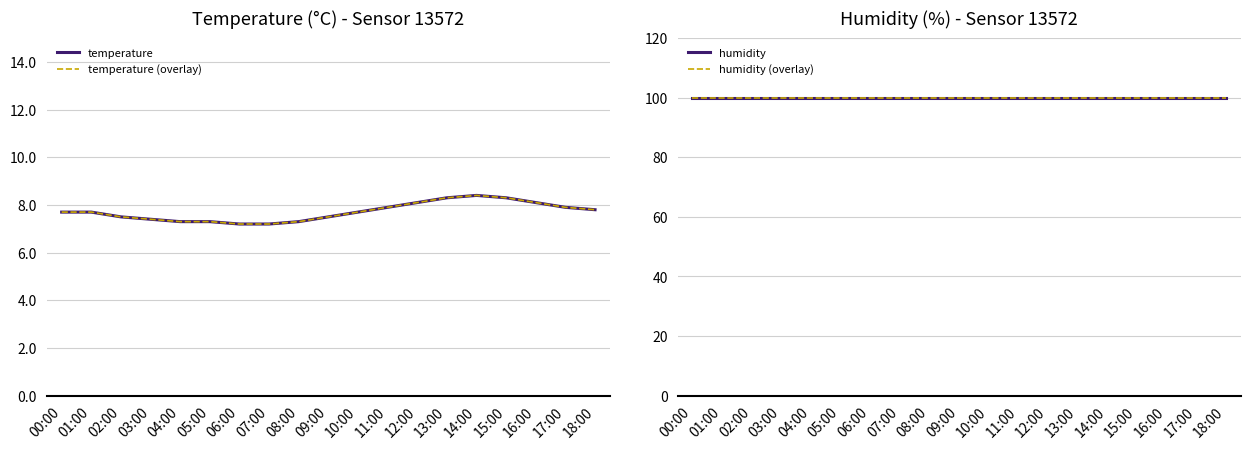

List the series in order of their peak value, highest first.

humidity, humidity (overlay), temperature, temperature (overlay)